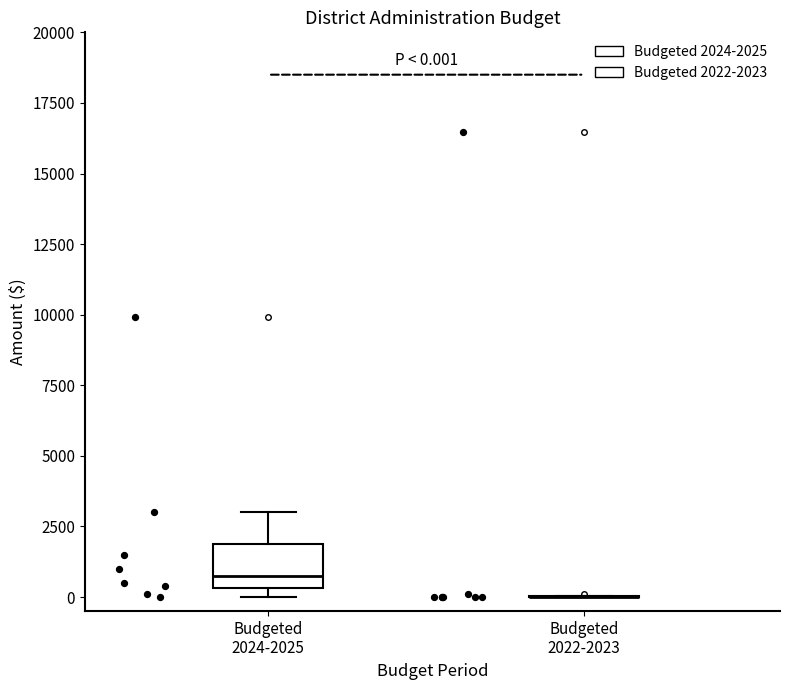

Comparing the boxes themselves (not the whiskers), which one is the tallest?

Budgeted 2024-2025